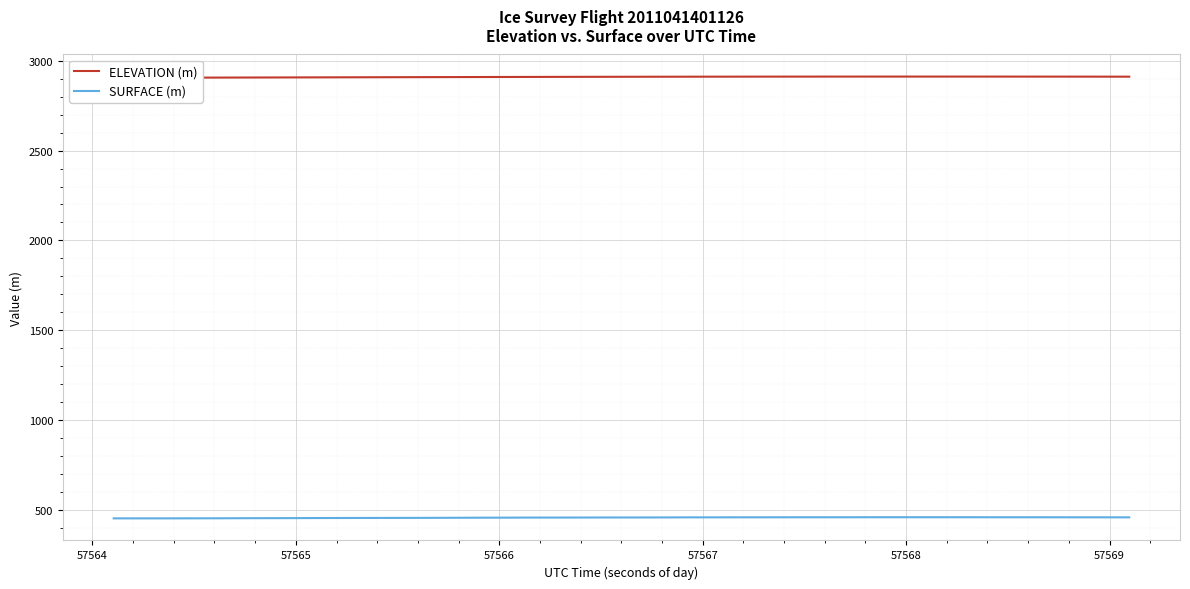

True or false: SURFACE (m) and ELEVATION (m) cross at least once.

False